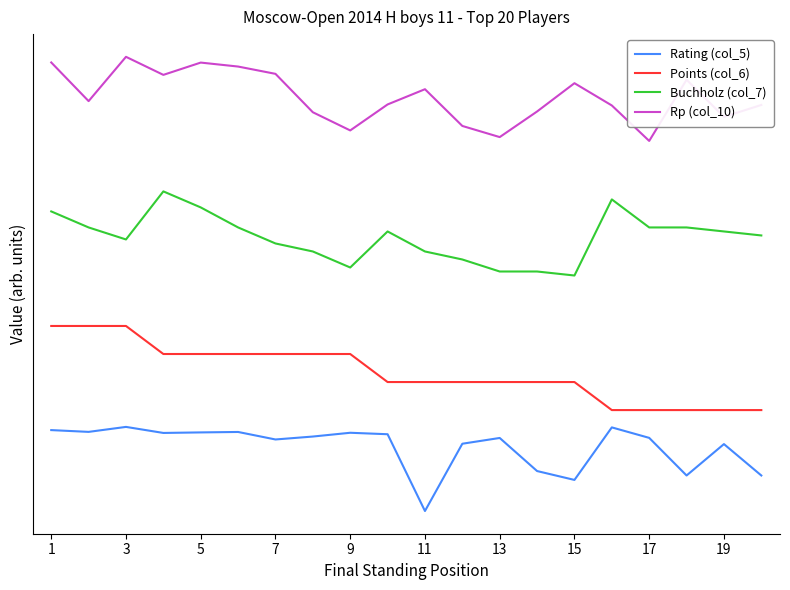

What are all the series names shown in the legend?

Rating (col_5), Points (col_6), Buchholz (col_7), Rp (col_10)